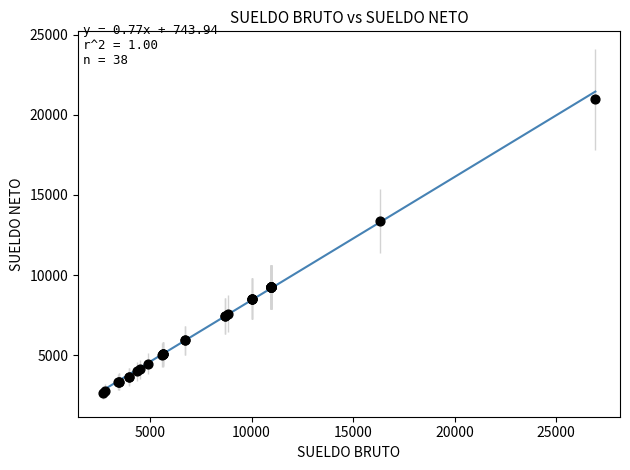

What Y value in the scatter plot is closest to 11807?

13365.5